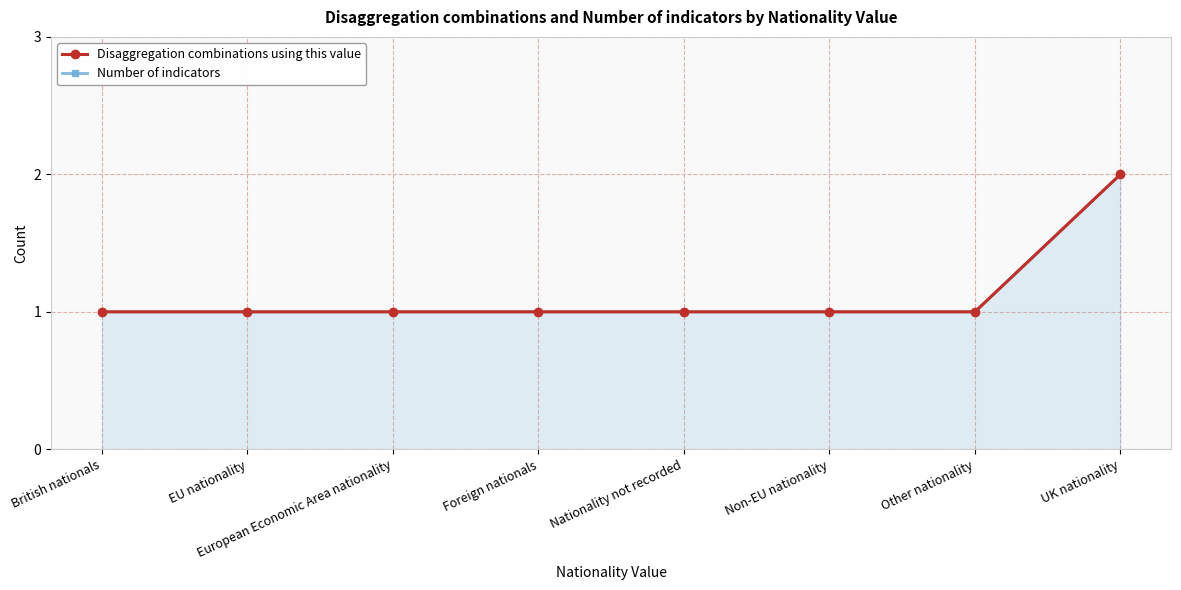

What position from the right is Other nationality?

2